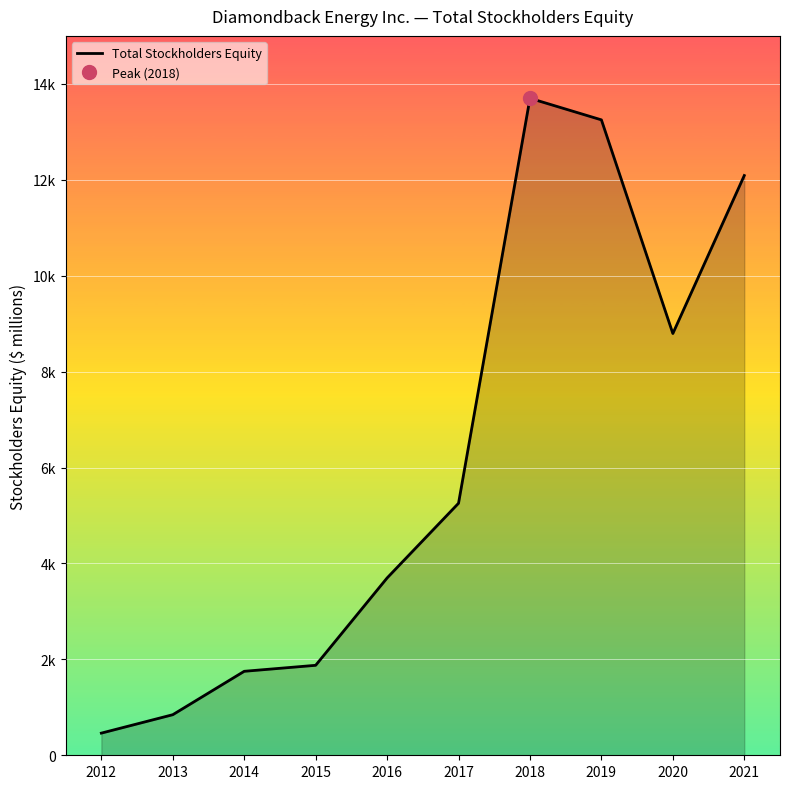

What is the value of the 2nd point from the left?

846